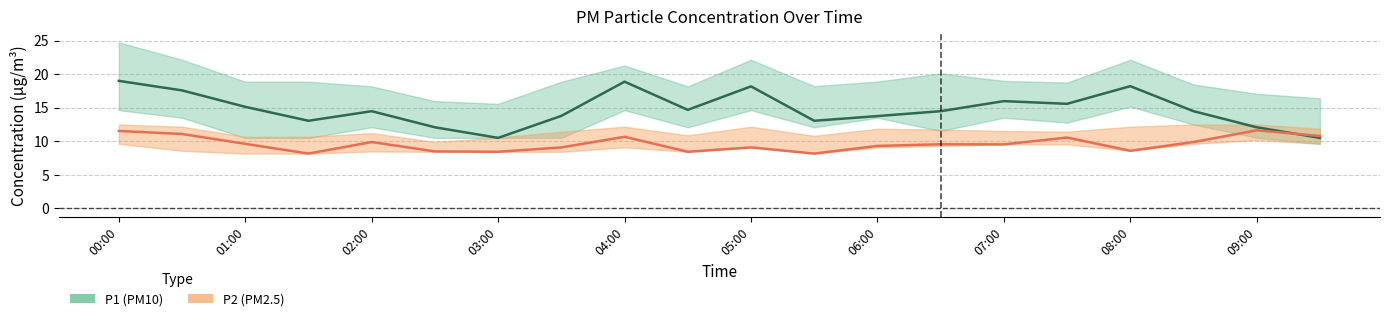

True or false: P2_lower has a value of 11.7 at 01:00.

False